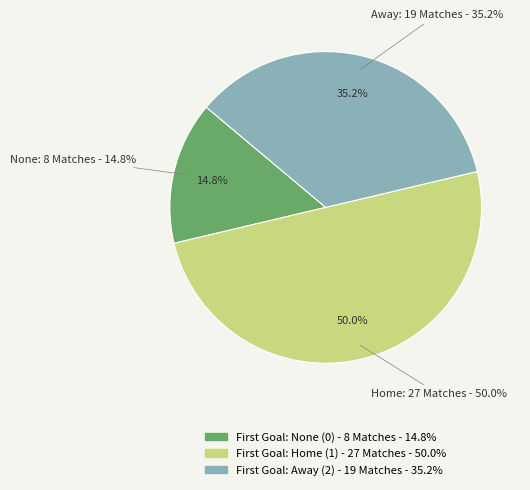

To the nearest percent, what percentage of the pie is Pervyi gol = 2?

35%